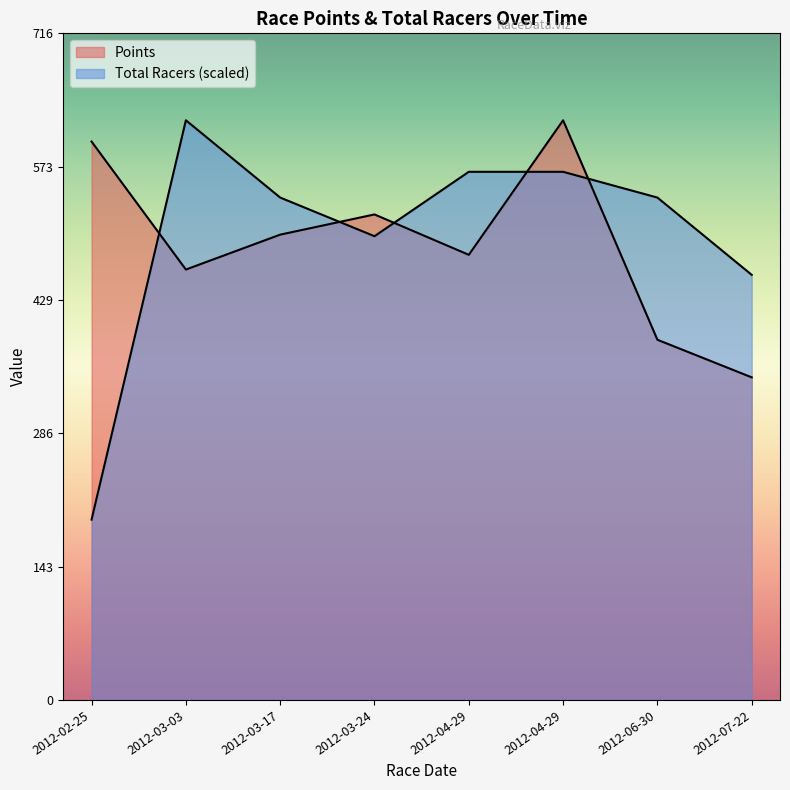

How many data points in Total Racers are less than 39?

3